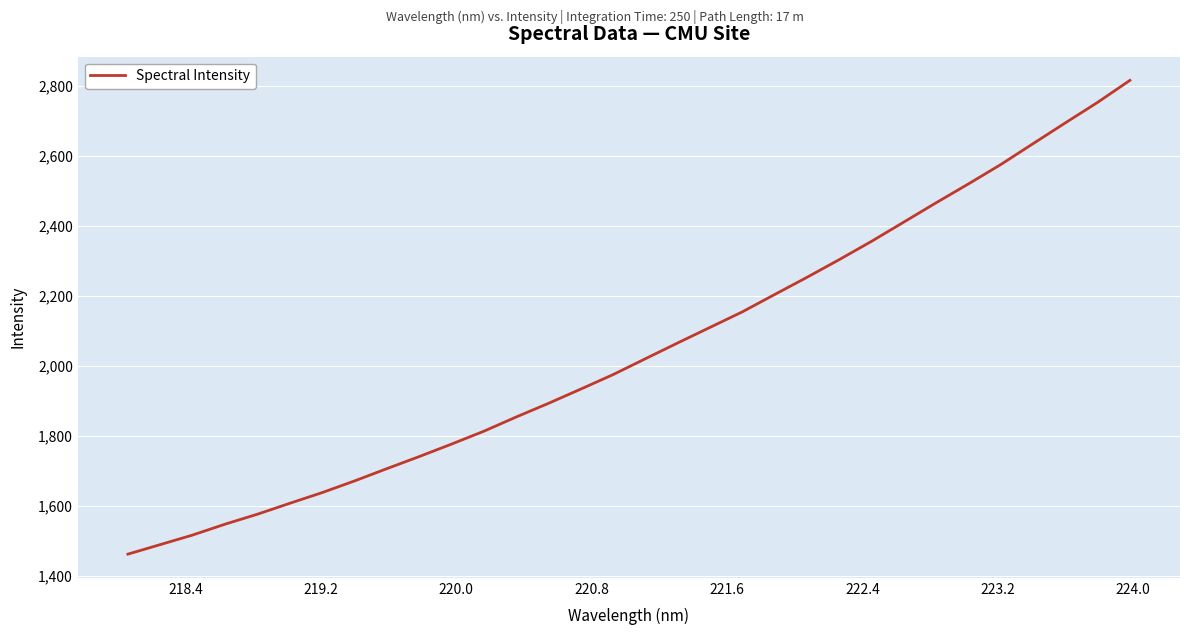

What is the maximum value shown in the chart?

2816.1